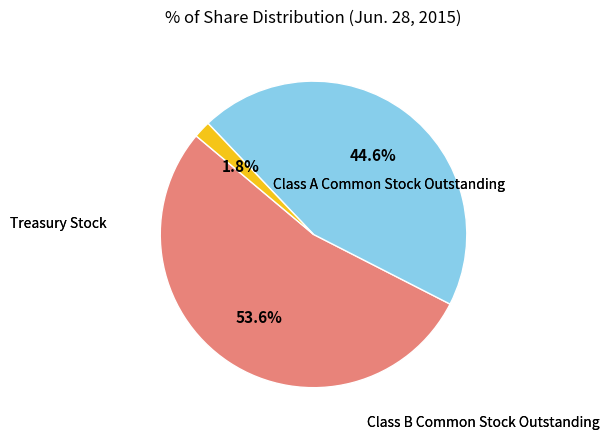

Which has a higher value, Treasury Stock or Class B Common Stock Outstanding?

Class B Common Stock Outstanding